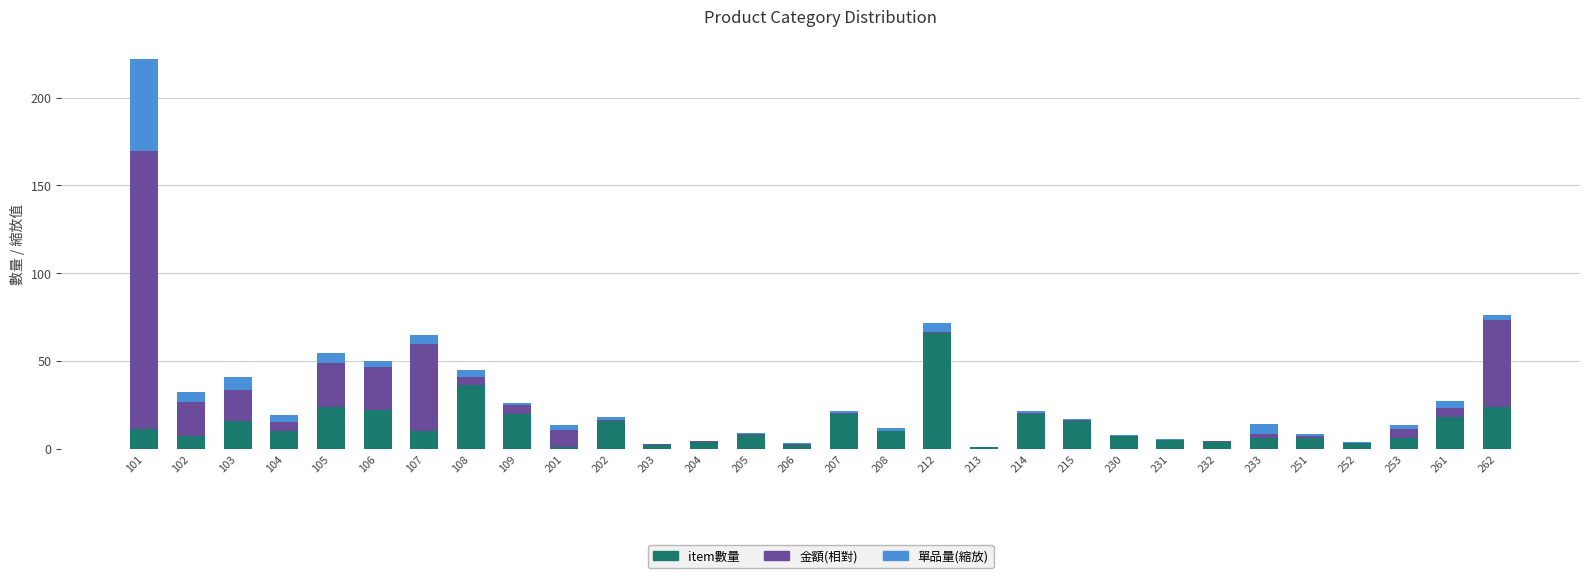

At which category is the sum across all series the highest?

101